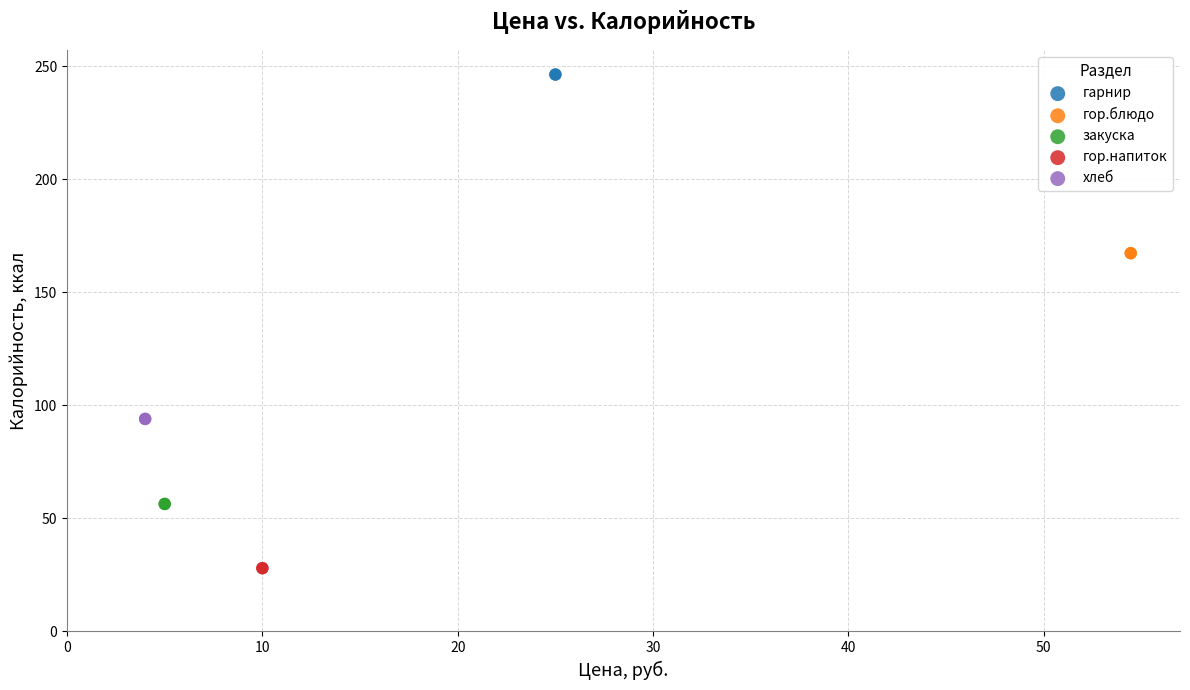

What are all the series names shown in the legend?

гарнир, гор.блюдо, закуска, гор.напиток, хлеб